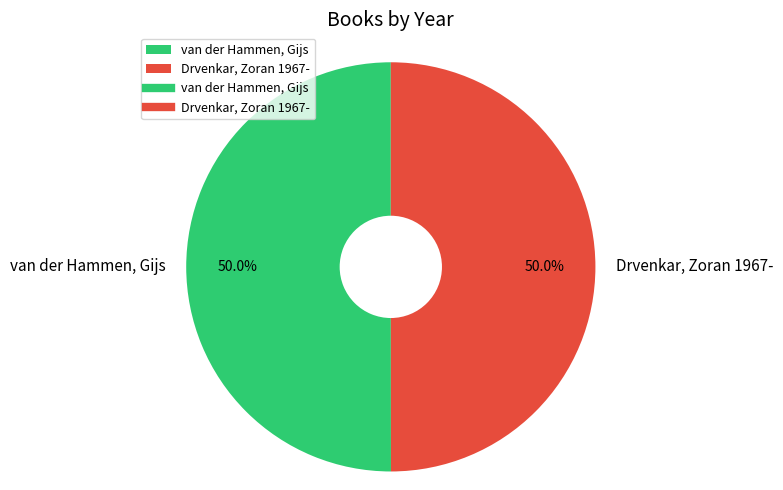

What is the ratio of the value at van der Hammen, Gijs to the value at Drvenkar, Zoran 1967-?

1.0